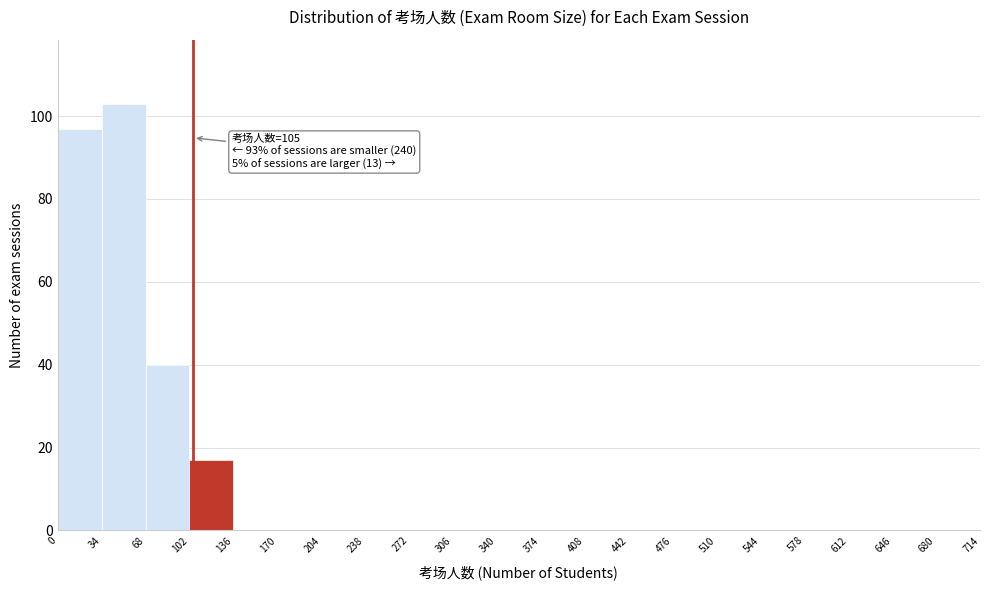

Over which range of the x-axis is the bar tallest?

34 to 68